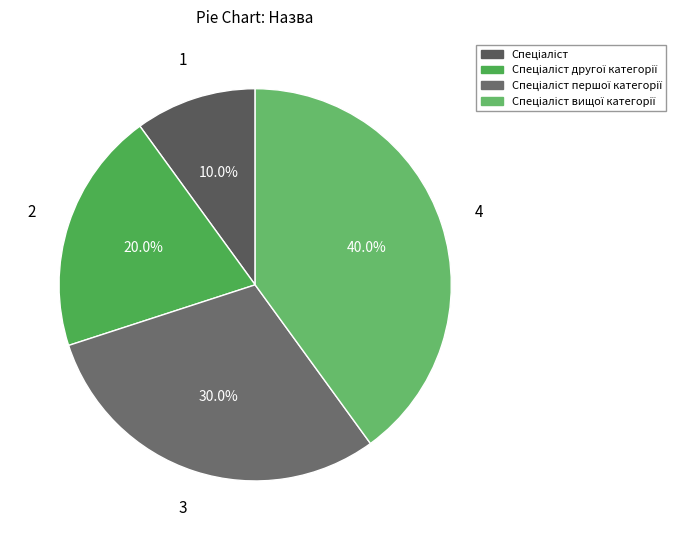

To the nearest percent, what is the difference between the largest and smallest slice percentages?

30%